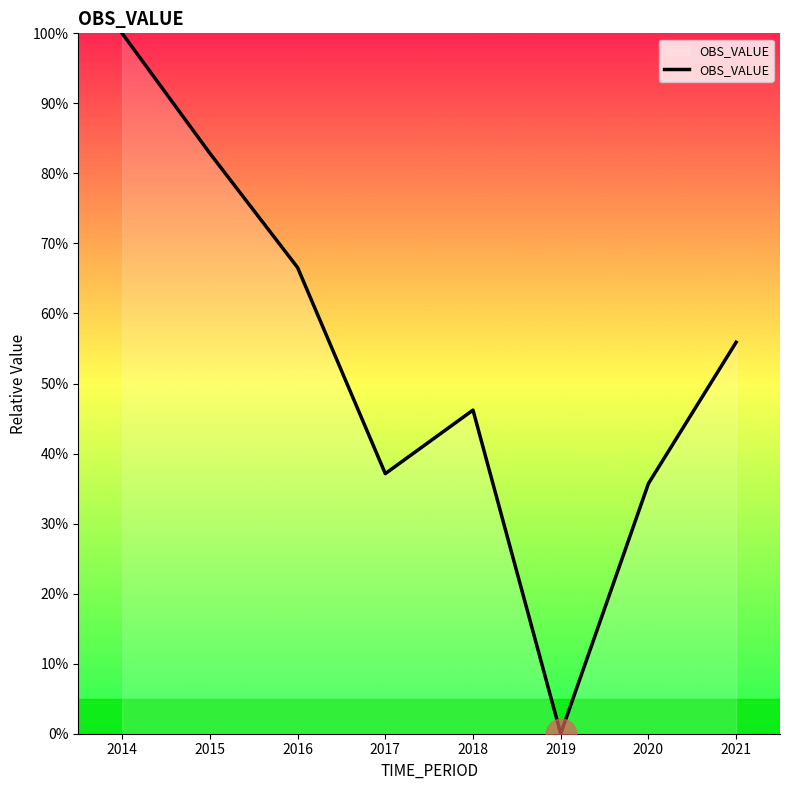

How many values are below 55?

4